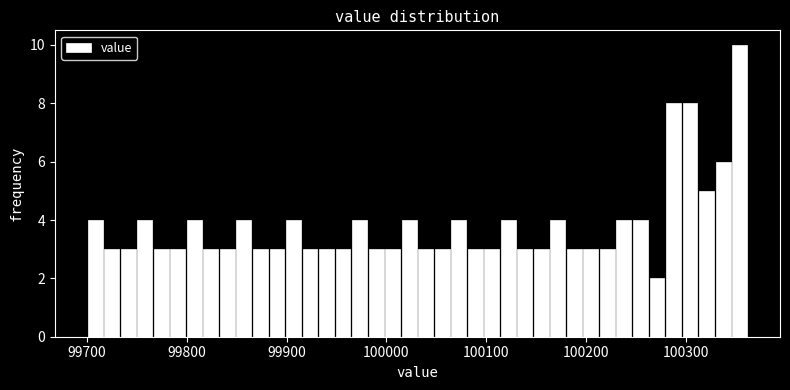

Read against the x-axis, roughly where is the centre of the tallest bar?

100350